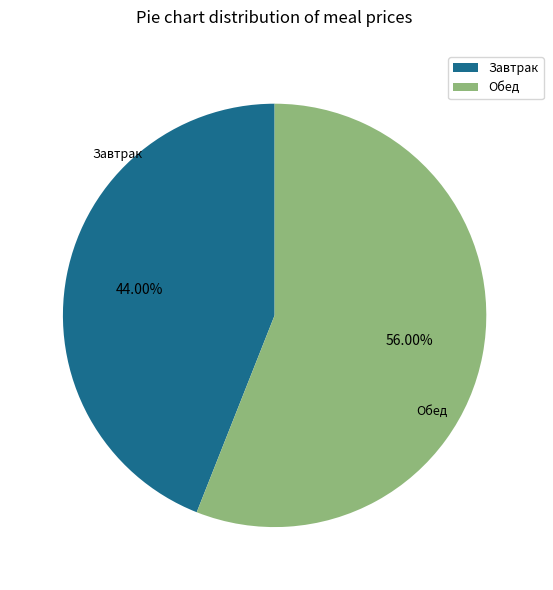

Does any single category account for the majority?

Yes